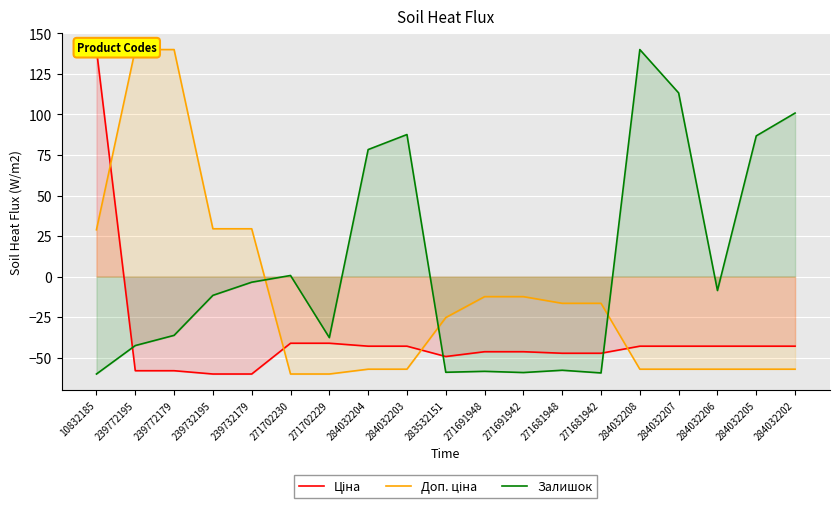

Which series has the largest total across all categories?

Залишок